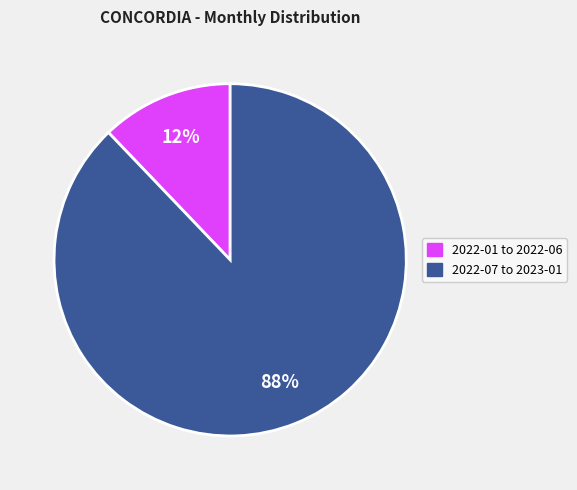

How many slices are in this pie chart?

2